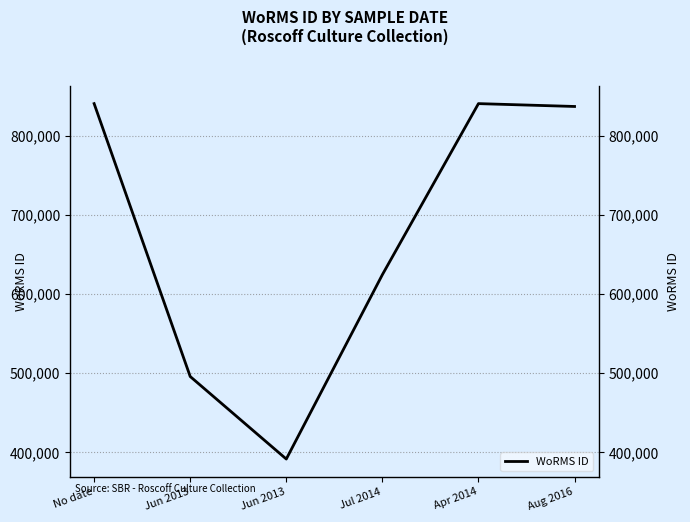

How many interior local valleys (lower than both neighbors) does the data have?

1